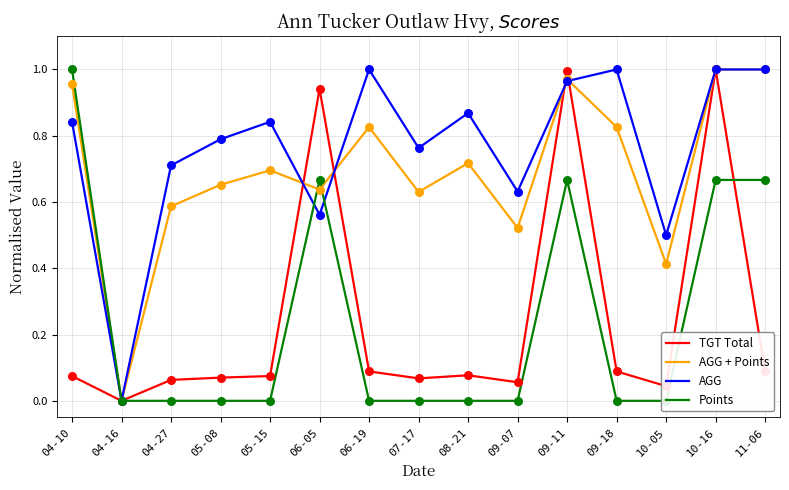

Which series has the largest total across all categories?

AGG